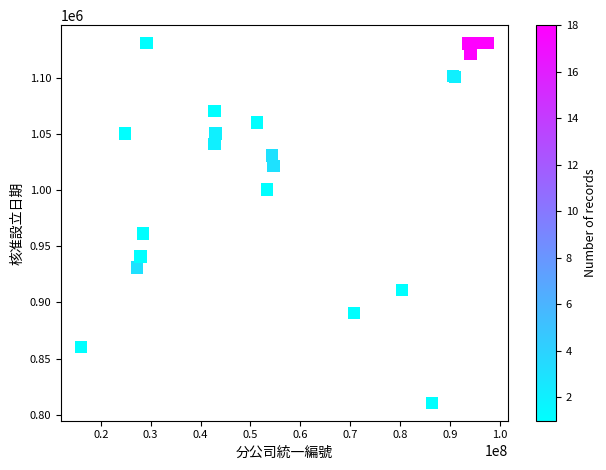

What Y value in the scatter plot is closest to 970674?

961122